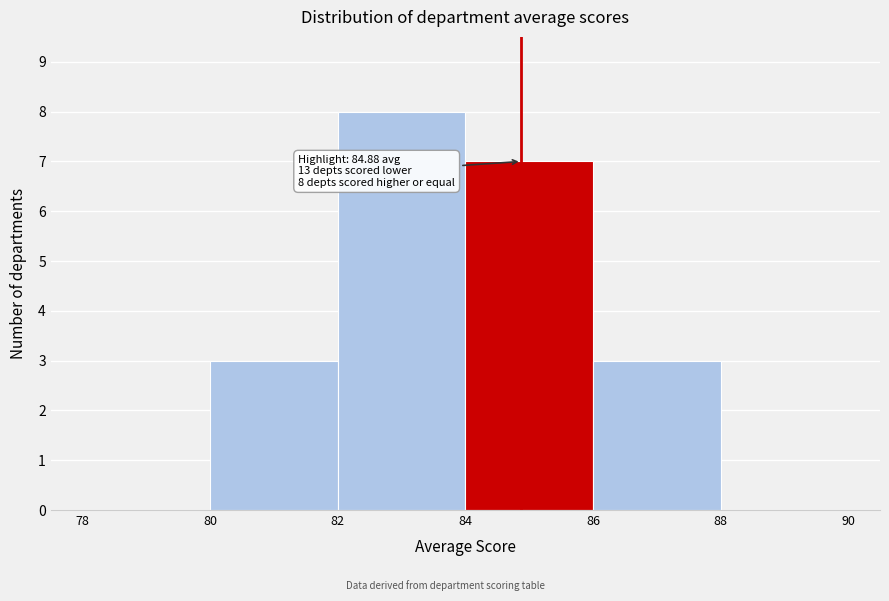

Which range on the x-axis has the tallest bar?

82 to 84